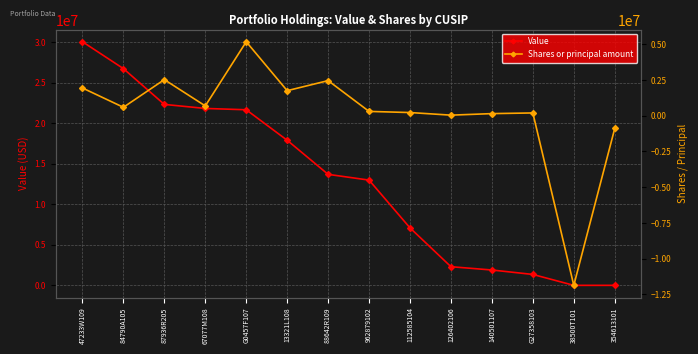

List the labels in order of Shares or principal amount value, largest first.

G0457F107, 87936R205, 88642R109, 47233W109, 13321L108, 67077M108, 84790A105, 962879102, 112585104, G27358103, 140501107, 126402106, 354613101, 38500T101